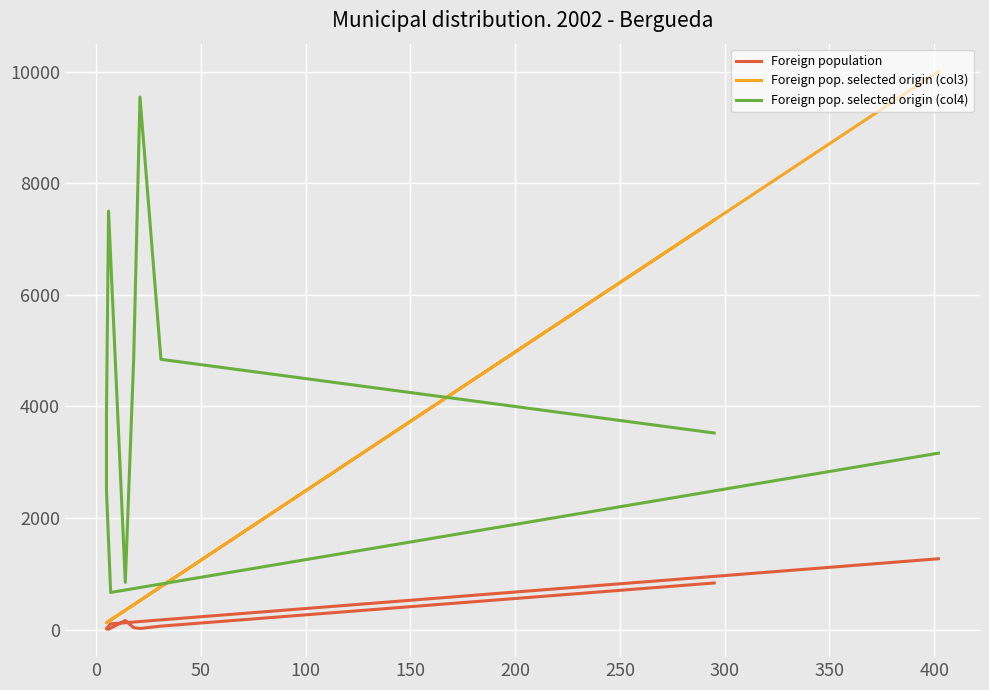

List the series in order of their overall mean, highest first.

Foreign pop. selected origin (col4), Foreign pop. selected origin (col3), Foreign population